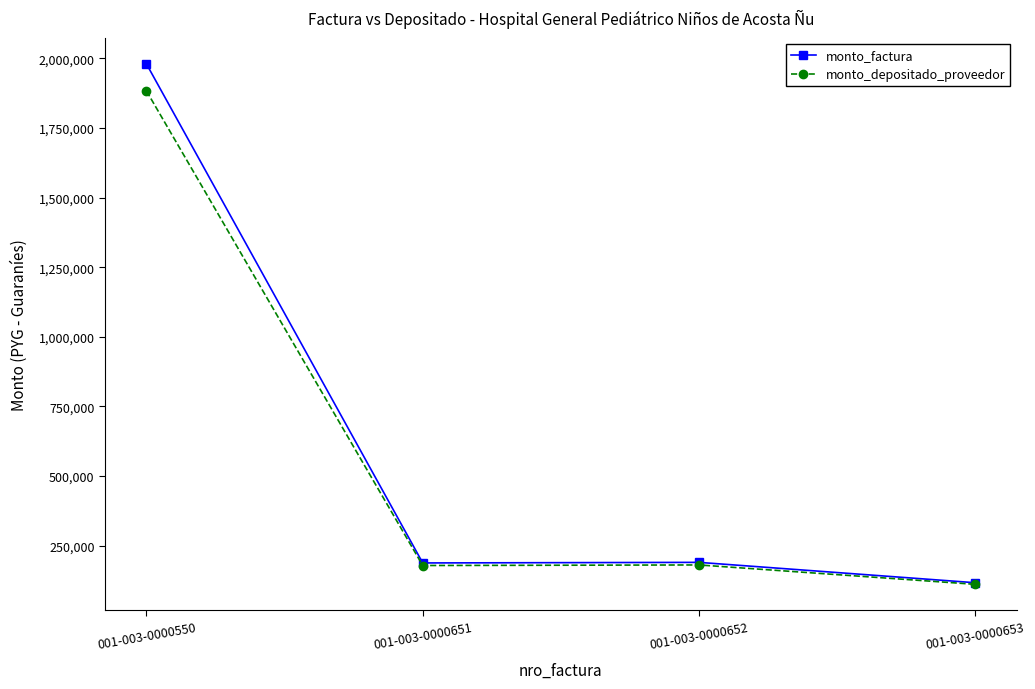

True or false: monto_factura has a value of 286049 at 001-003-0000651.

False